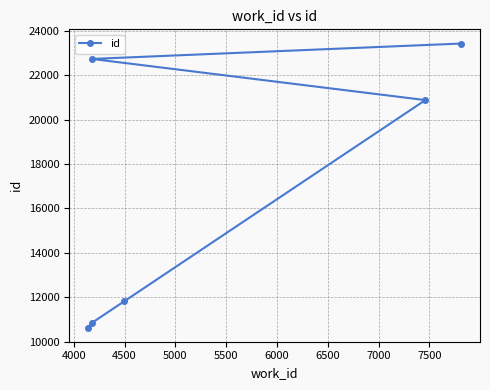

Count the number of categories in the chart.

6